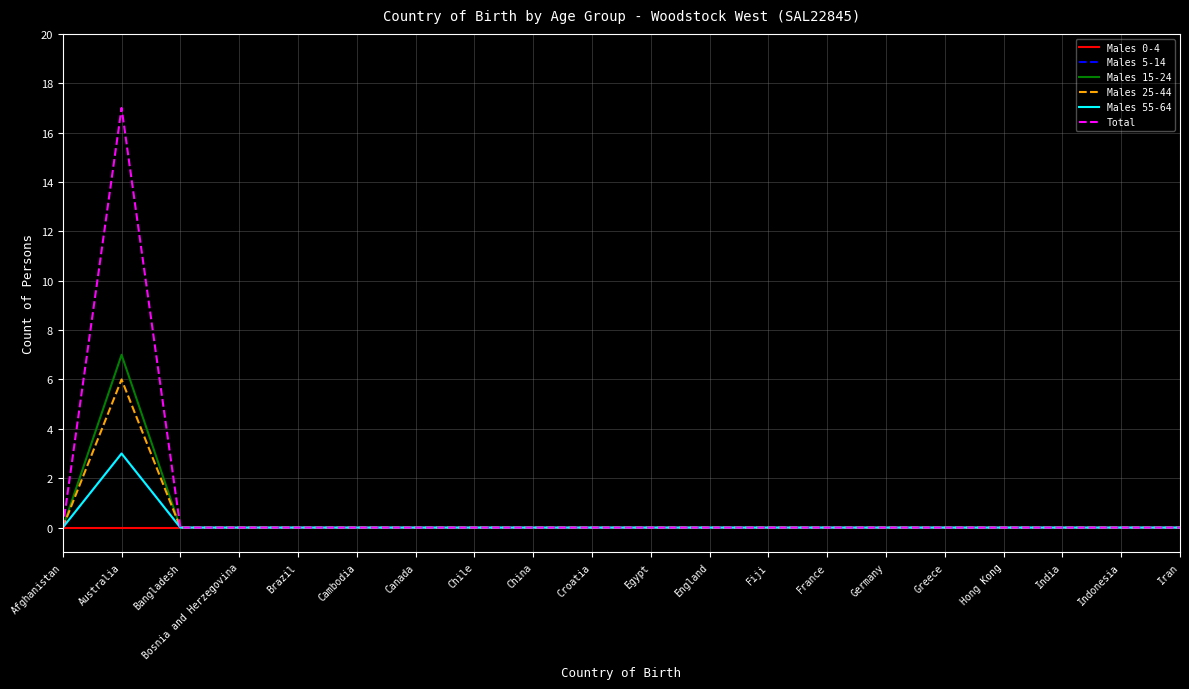

List the labels in order of Males 5-14 value, largest first.

Australia, Afghanistan, Bangladesh, Bosnia and Herzegovina, Brazil, Cambodia, Canada, Chile, China, Croatia, Egypt, England, Fiji, France, Germany, Greece, Hong Kong, India, Indonesia, Iran